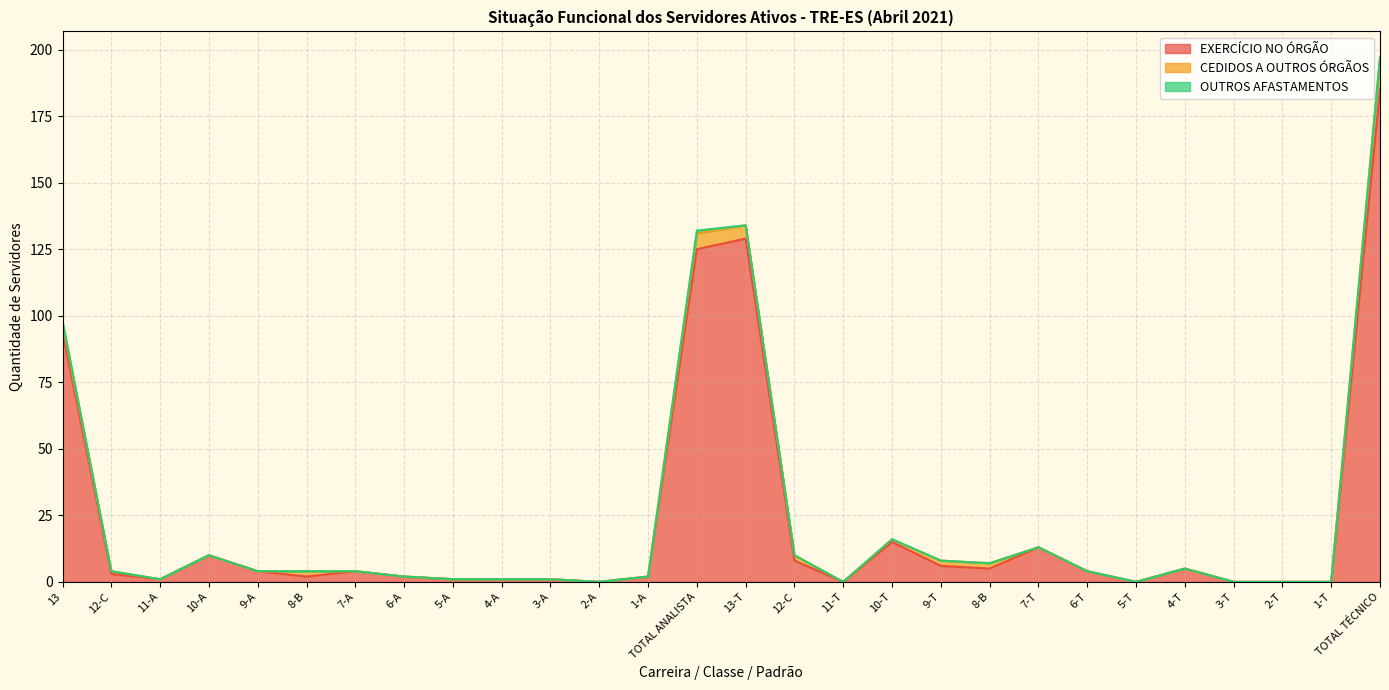

List the labels in order of EXERCÍCIO NO ÓRGÃO value, largest first.

TOTAL TÉCNICO, 13-T, TOTAL ANALISTA, 13, 10-T, 7-T, 10-A, 12-C, 9-T, 8-B, 4-T, 9-A, 7-A, 6-T, 12-C, 8-B, 6-A, 1-A, 11-A, 5-A, 4-A, 3-A, 2-A, 11-T, 5-T, 3-T, 2-T, 1-T